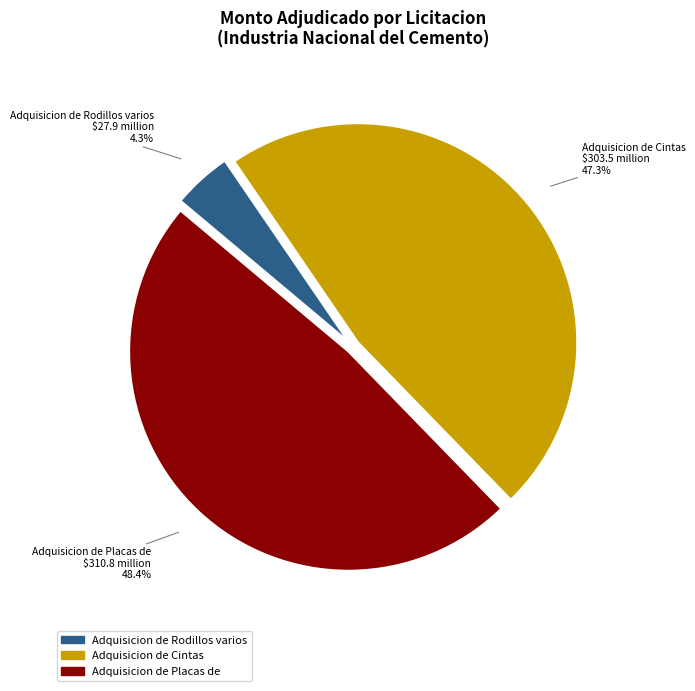

Which category has the biggest portion of the pie?

Adquisicion de Placas de